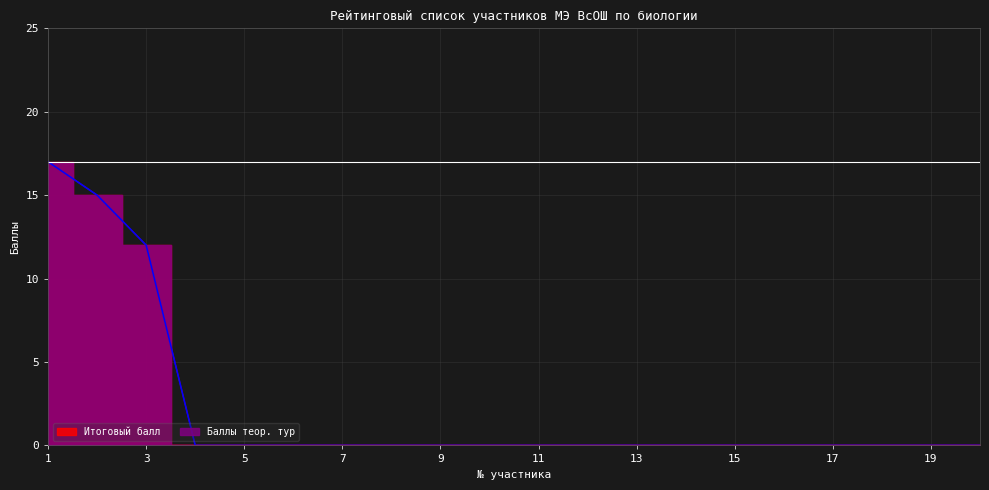

At how many categories does at least one series exceed 0?

3